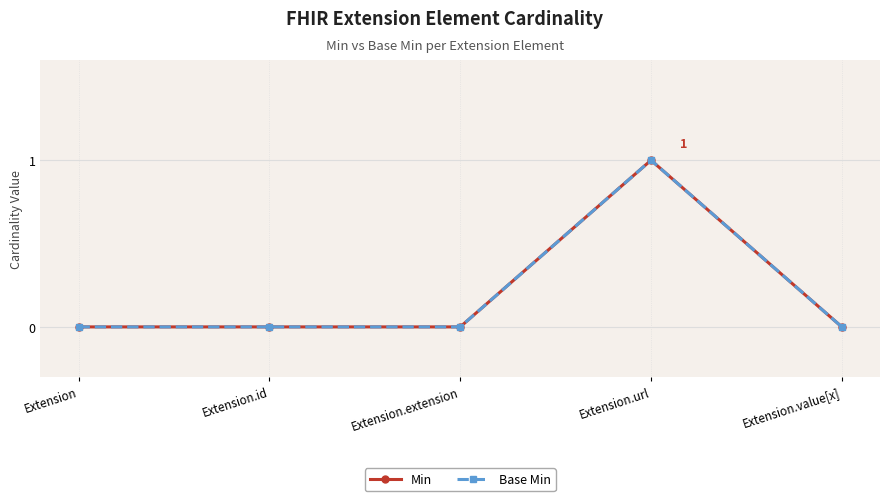

Count the number of categories in the chart.

5